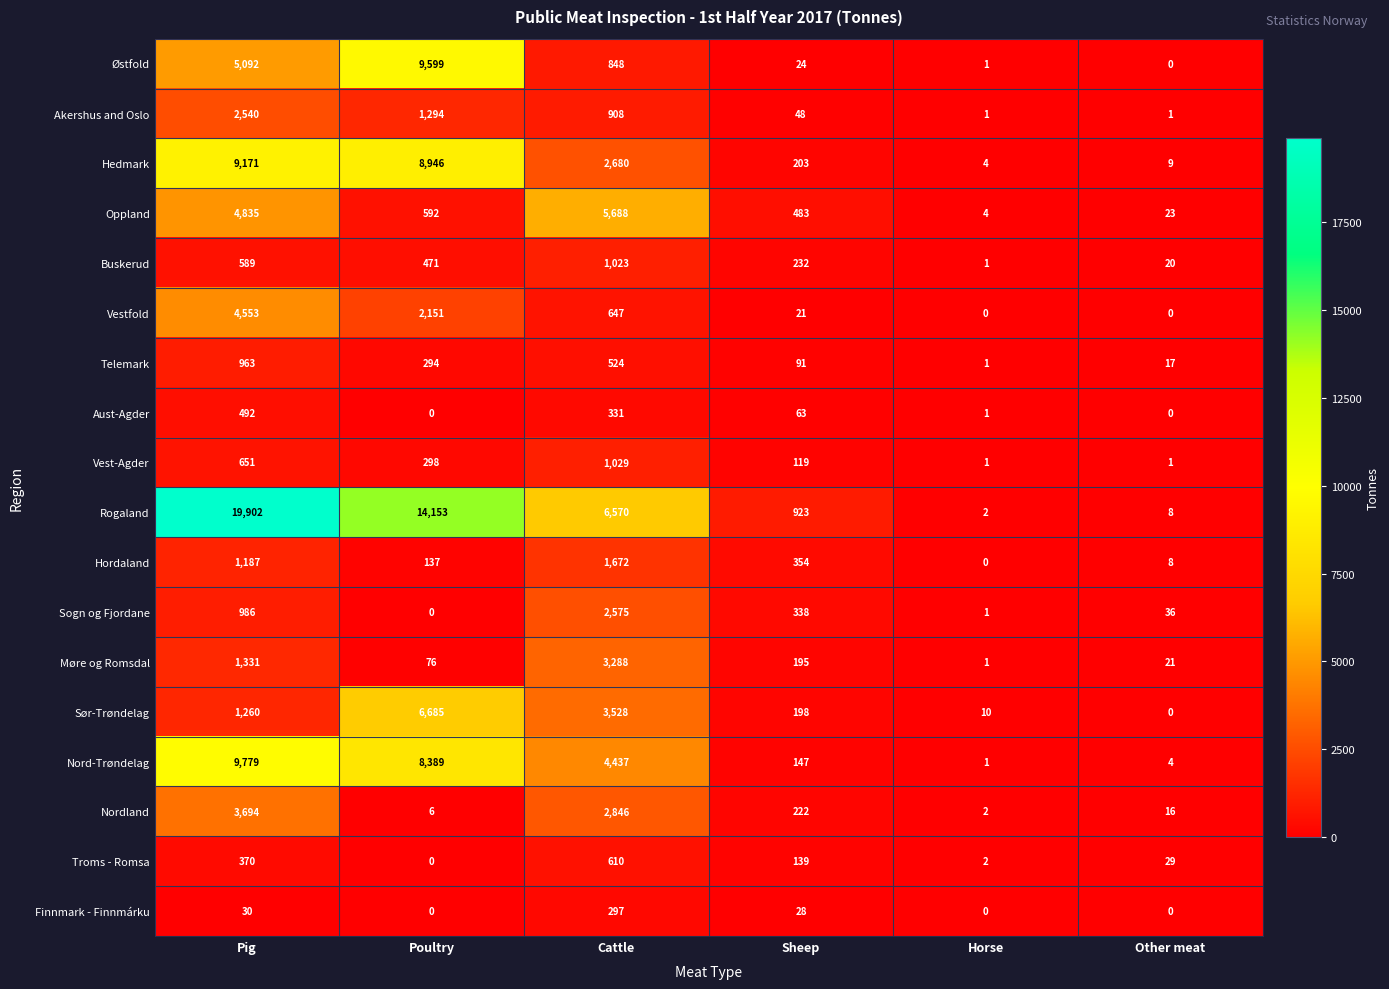

How many distinct data groups are displayed?

18